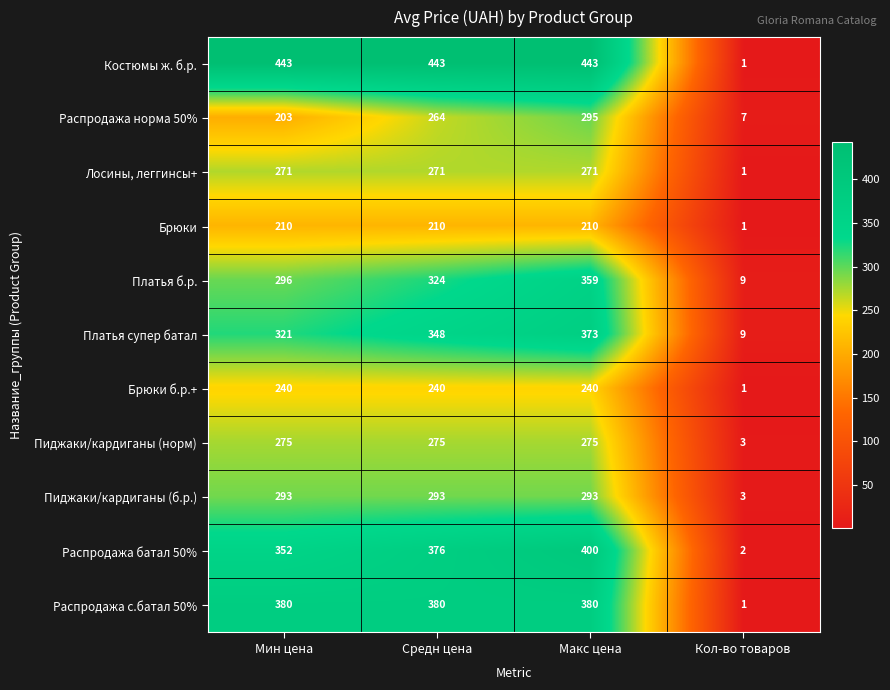

What is the spread (max minus min) of values at Макс цена?

233